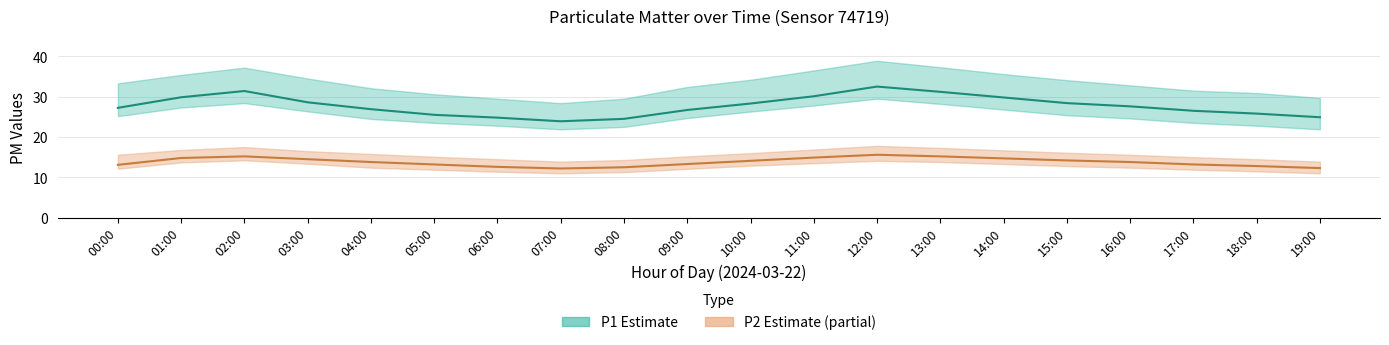

Which has a higher value, 02:00 or 07:00?

02:00